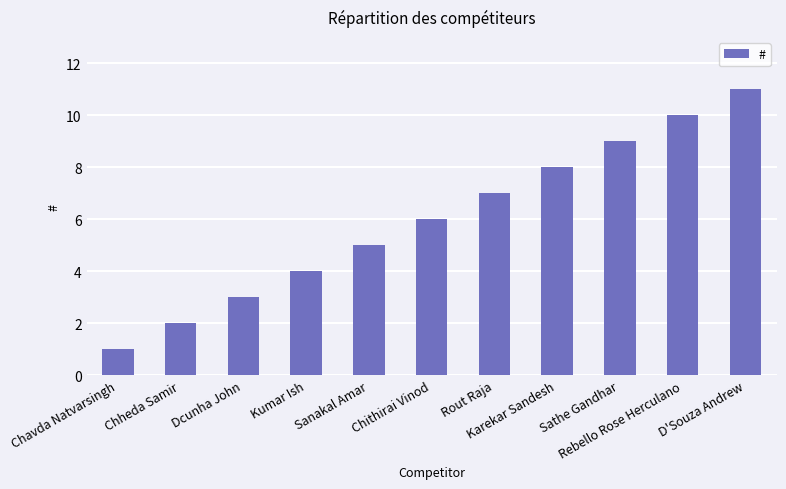

How many distinct data groups are displayed?

1